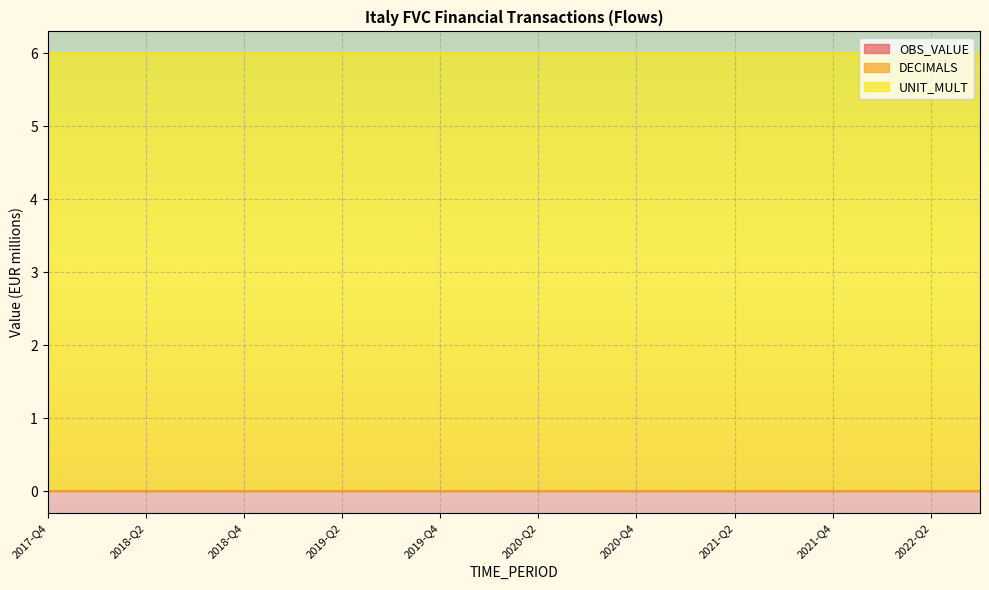

Is the value of UNIT_MULT at 2021-Q2 greater than the value of DECIMALS at 2020-Q2?

Yes